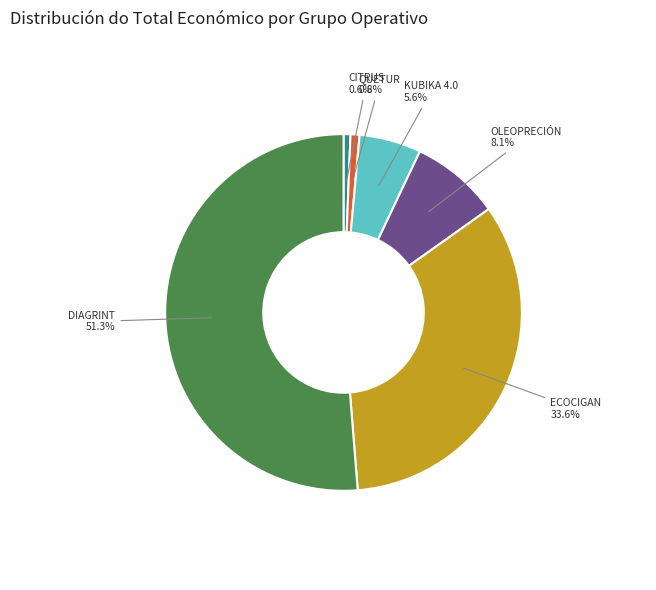

Is there any slice that represents more than half of the pie?

Yes